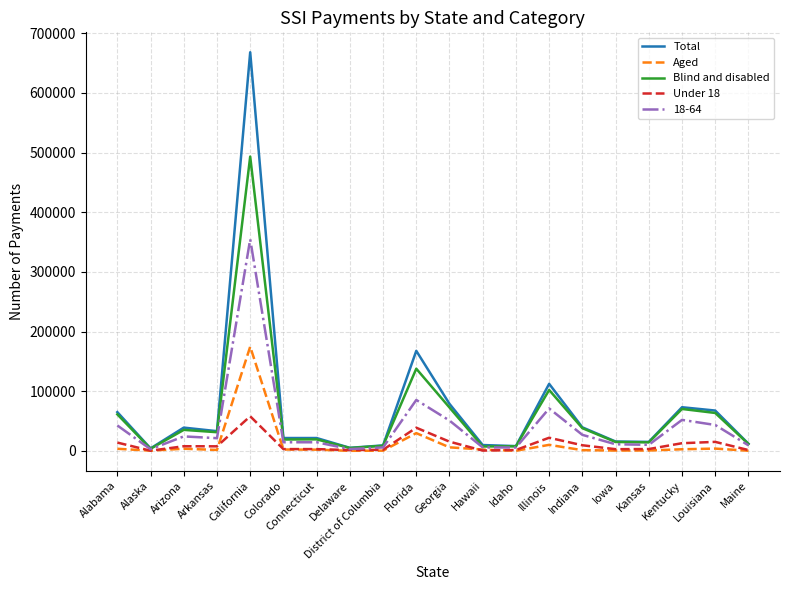

Where is Blind and disabled nearest to the value 248532?

Florida